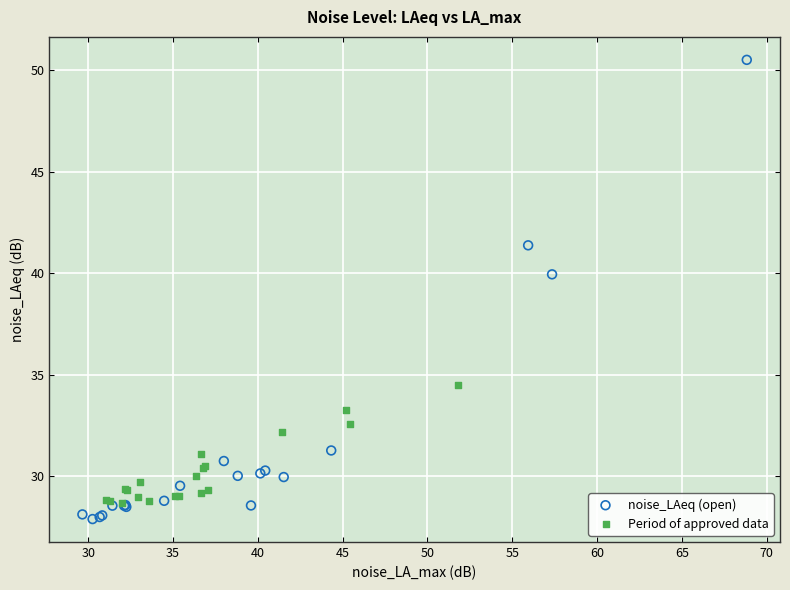

Which series has the largest Y range (max minus min)?

noise_LAeq (open)